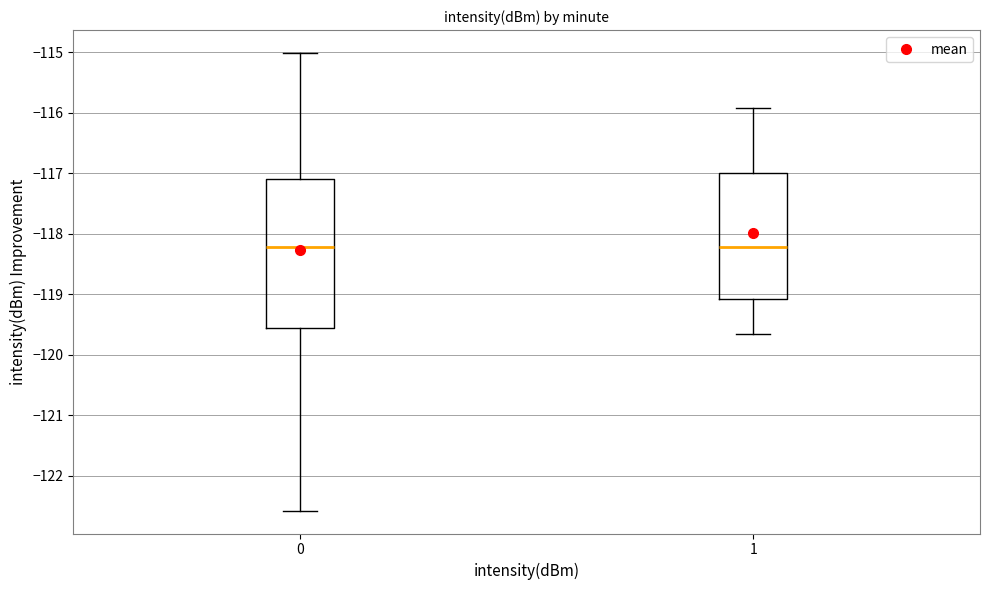

Which box is the tallest, from its lower edge to its upper edge?

0